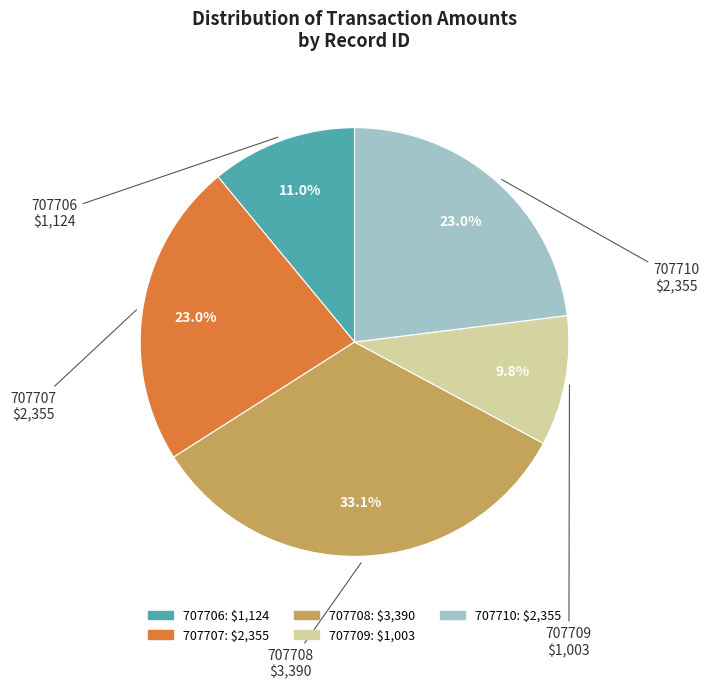

What is the ratio of the value at 707708 to the value at 707707?

1.4